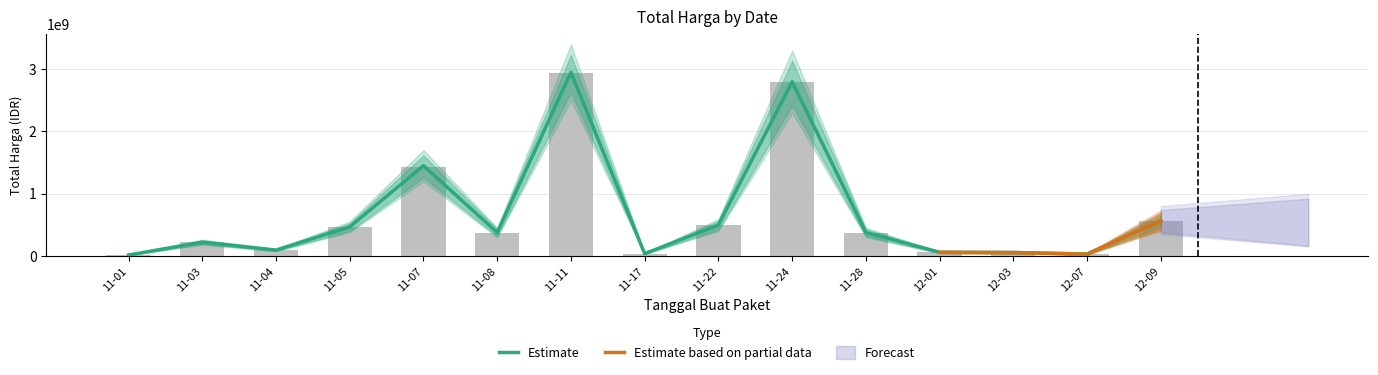

What is the value of the 7th bar from the left?

2939233240